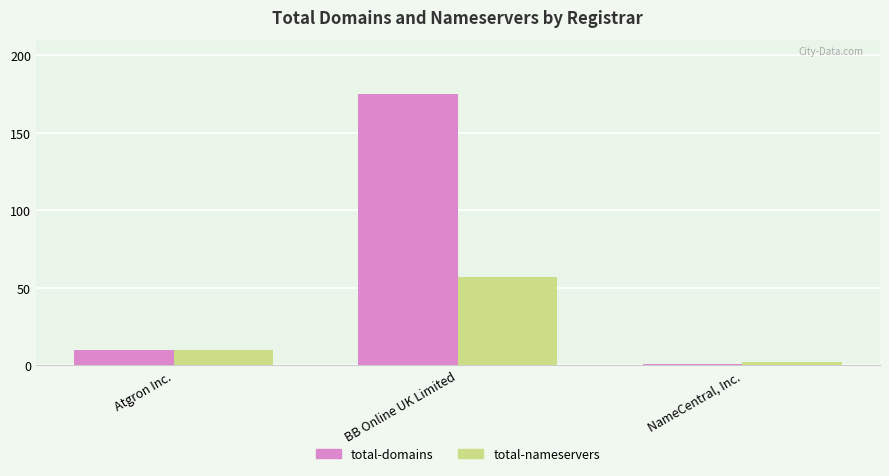

How many groups of bars are there?

3